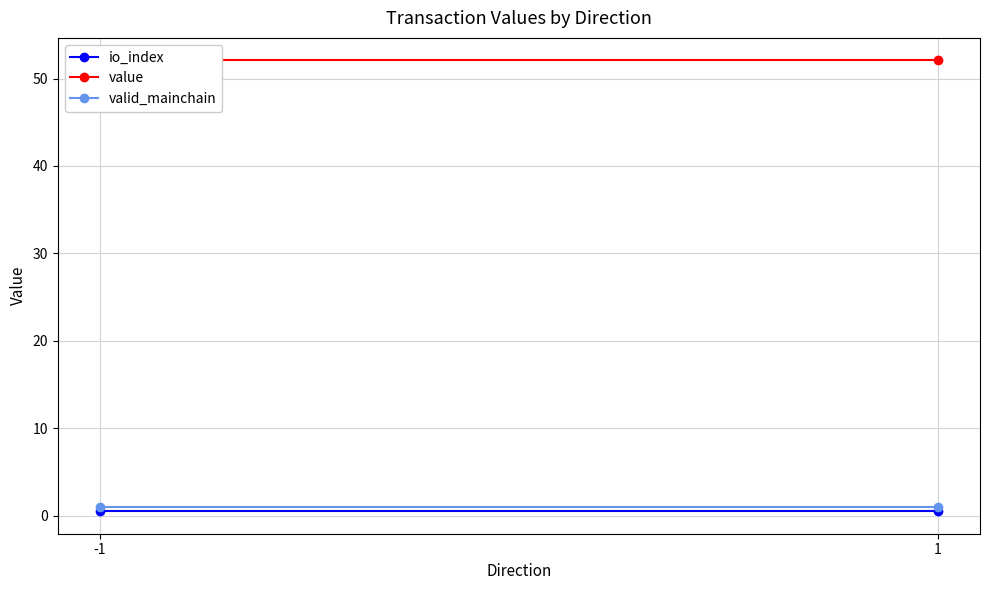

At which category does the chart reach its peak across all series?

-1